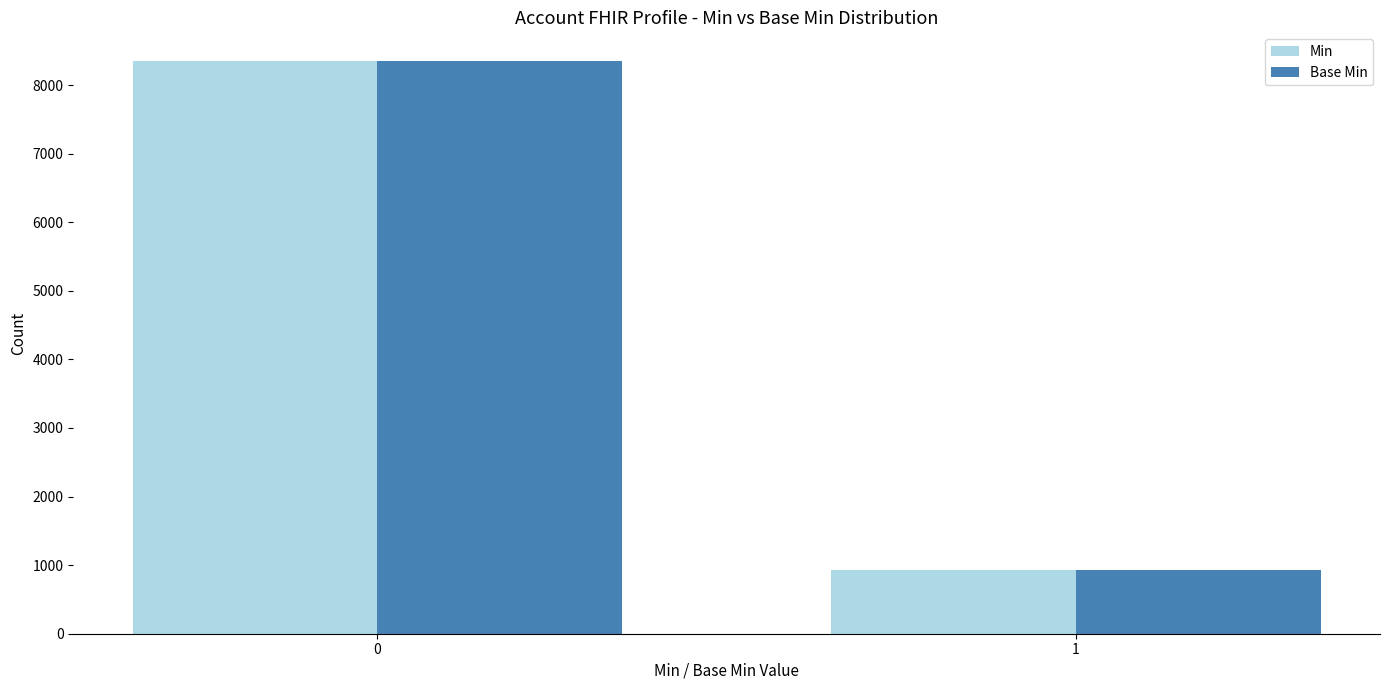

True or false: Base Min has a value of 14427 at 0.

False